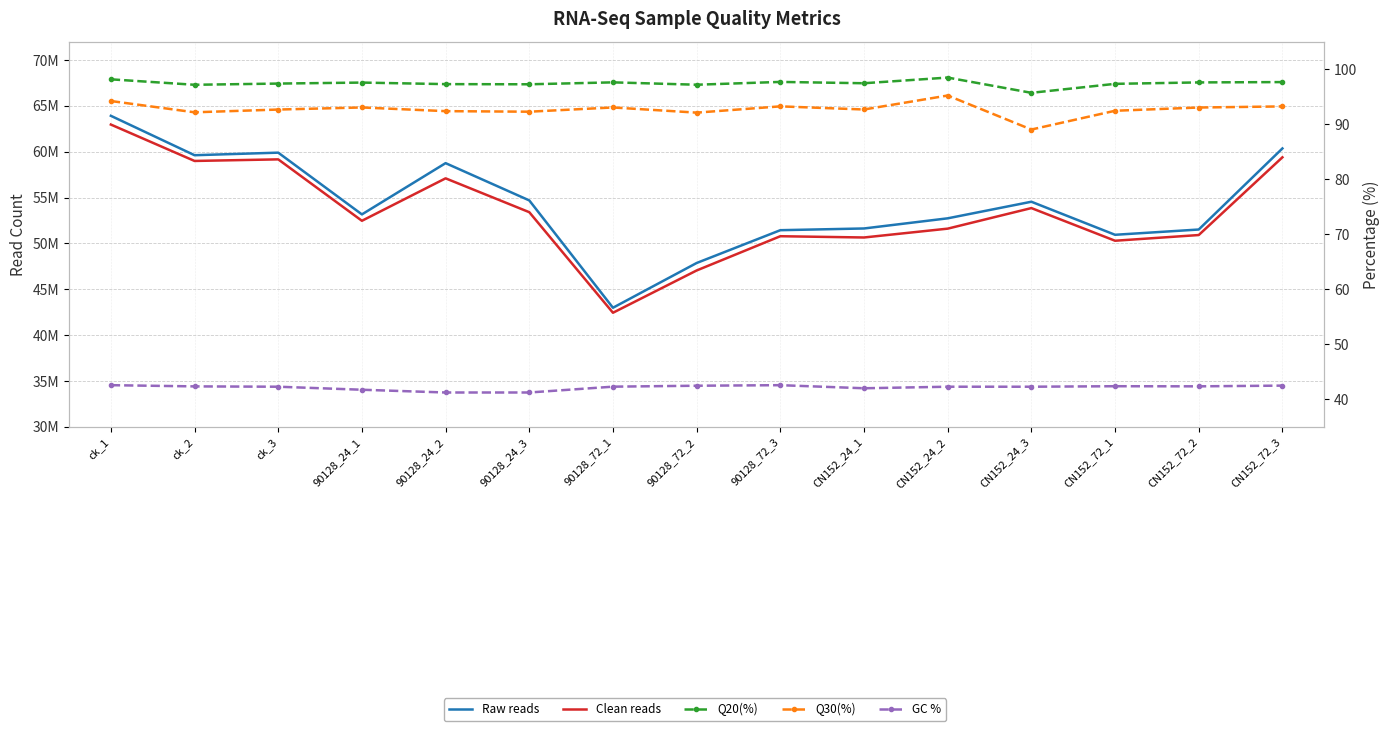

At which label does Q20(%) first exceed 97?

ck_1